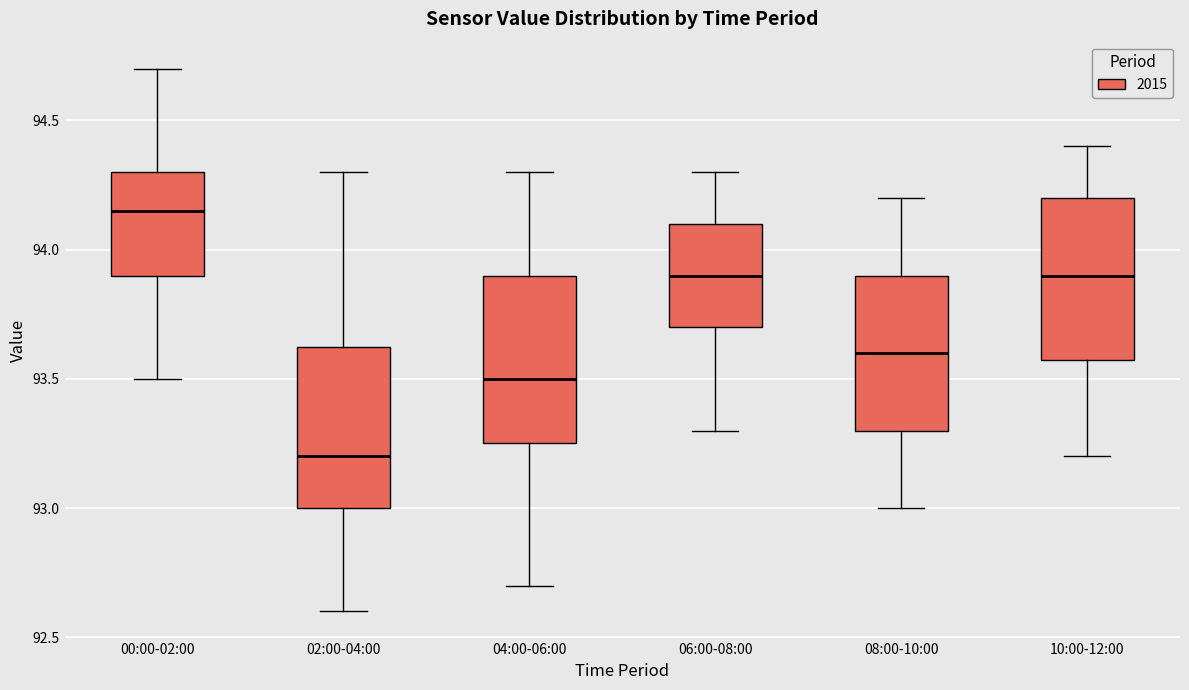

Reading left to right, transcribe this box plot: for each box, give where its median line is, the range the box spans, and where its two whiskers end, as read against the y-axis. The values are not printed on the chart, so give them approximately, as read against the axis.

00:00-02:00: median 94.15, box 93.90 to 94.30, whiskers 93.50 to 94.70
02:00-04:00: median 93.20, box 93.00 to 93.65, whiskers 92.60 to 94.30
04:00-06:00: median 93.50, box 93.25 to 93.90, whiskers 92.70 to 94.30
06:00-08:00: median 93.90, box 93.70 to 94.10, whiskers 93.30 to 94.30
08:00-10:00: median 93.60, box 93.30 to 93.90, whiskers 93.00 to 94.20
10:00-12:00: median 93.90, box 93.60 to 94.20, whiskers 93.20 to 94.40